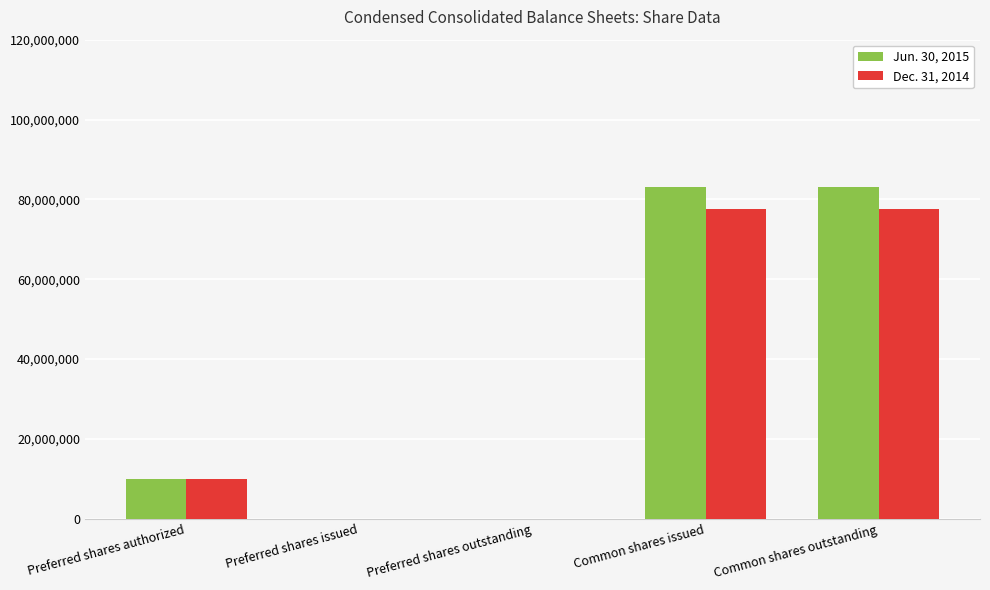

Is the value of Jun. 30, 2015 at Common shares issued greater than the value of Dec. 31, 2014 at Preferred shares outstanding?

Yes